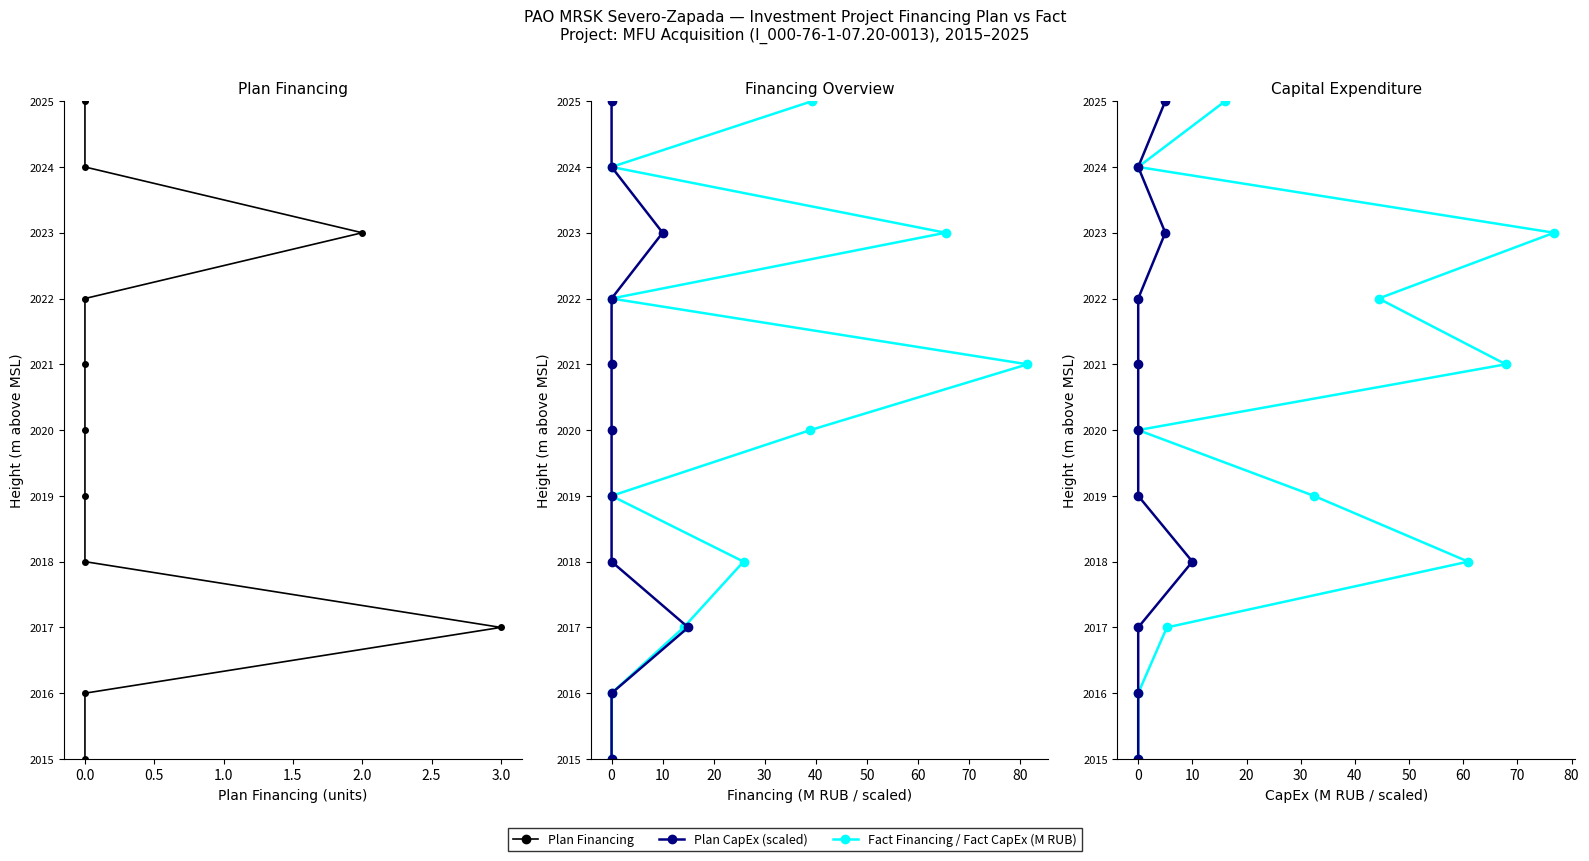

Between 1.5 and 10, which is larger?

10